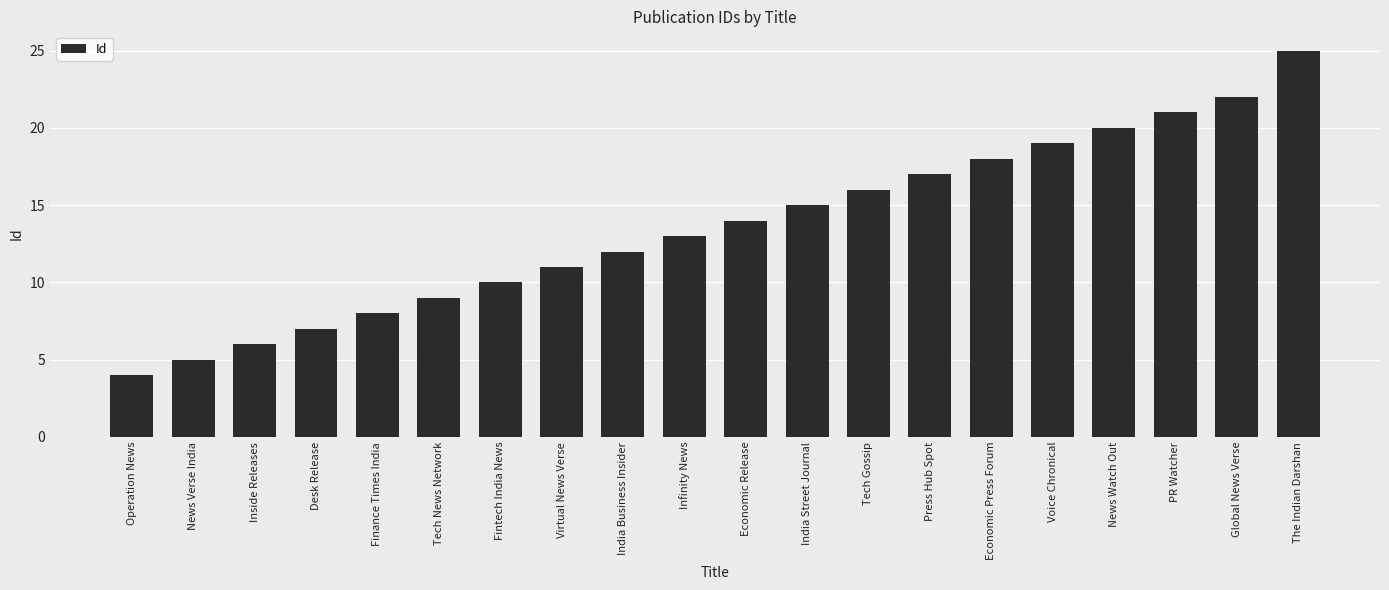

Are the bars grouped side by side (vs. stacked)?

No